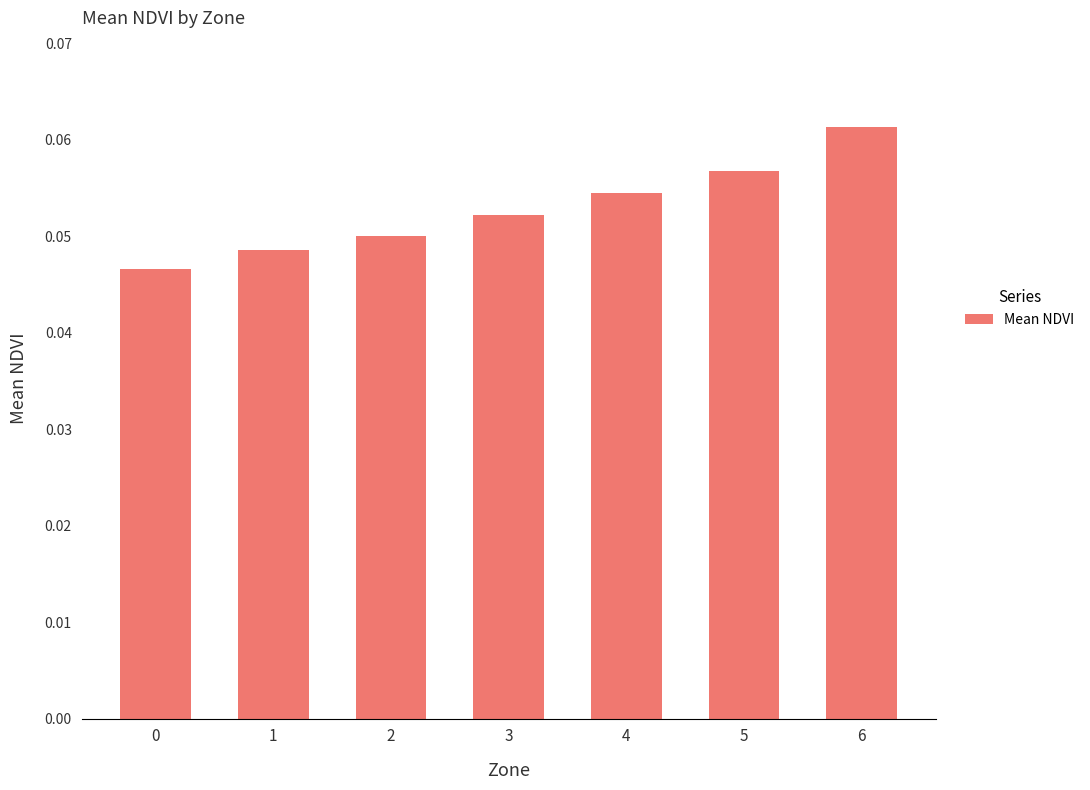

True or false: the data shows 0.0 at 4.

False